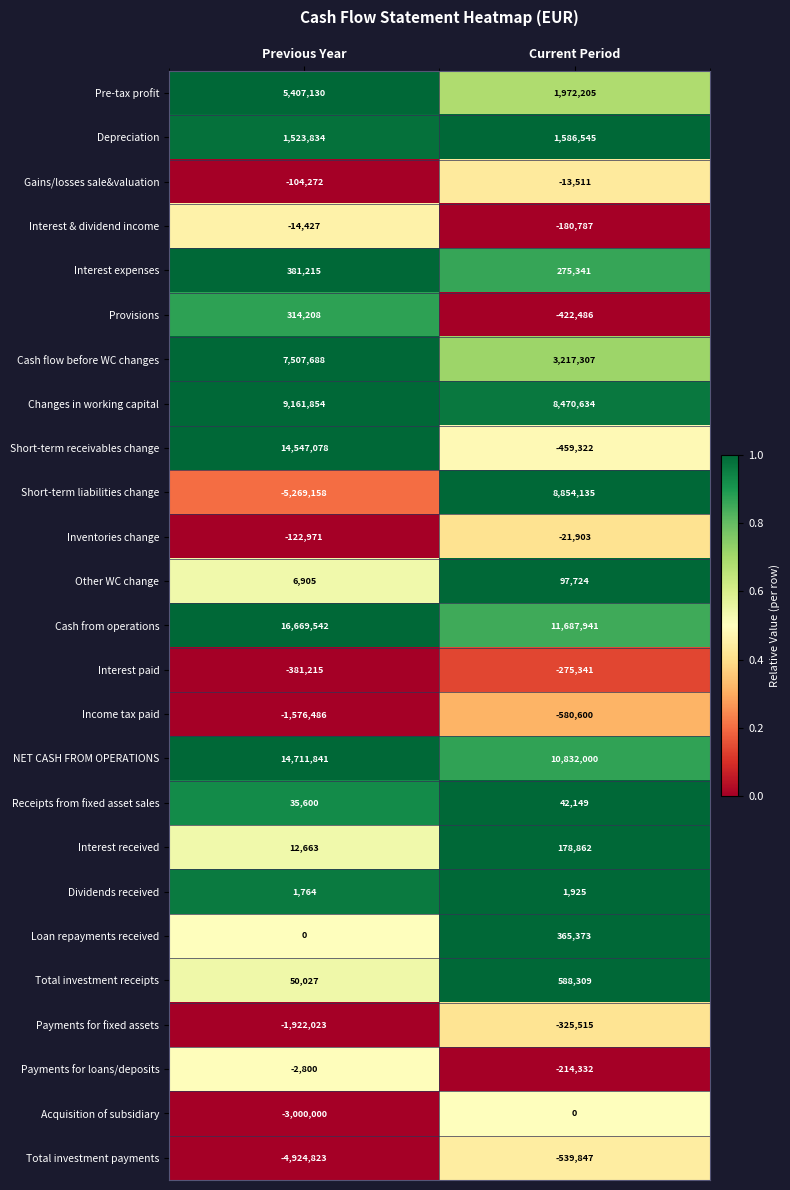

What is the spread (max minus min) of values at Previous Year?

21938700